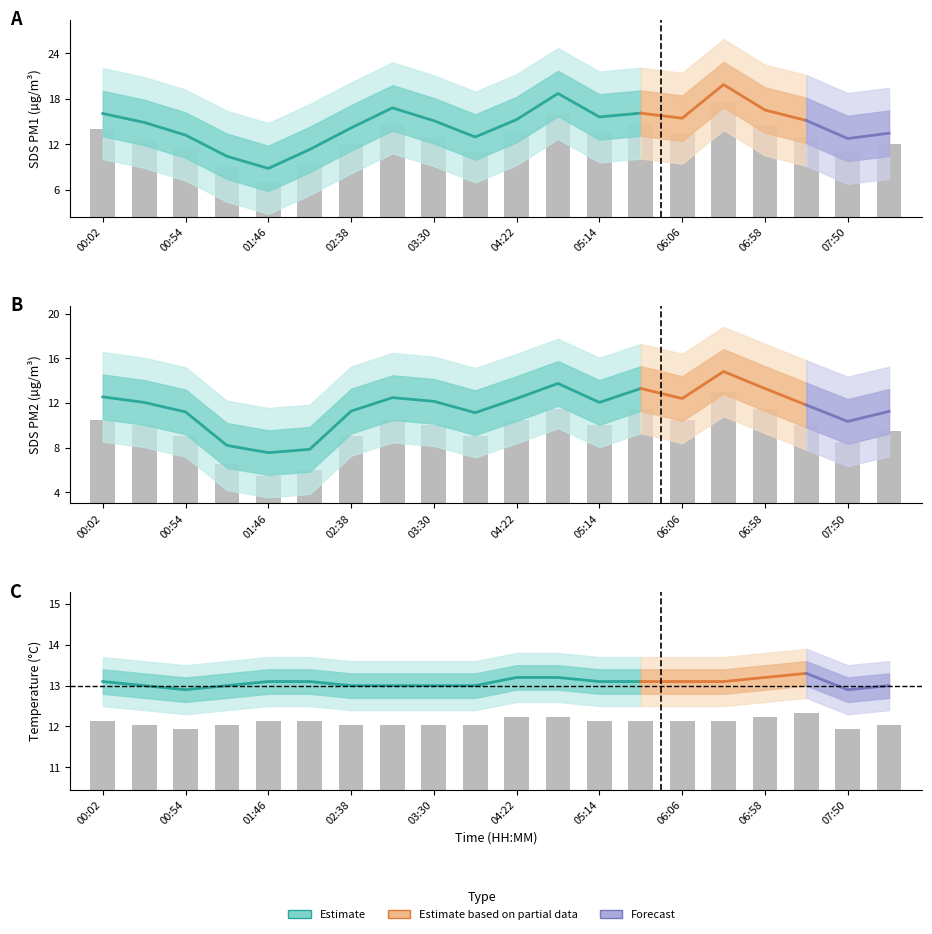

How many groups of bars are there?

20